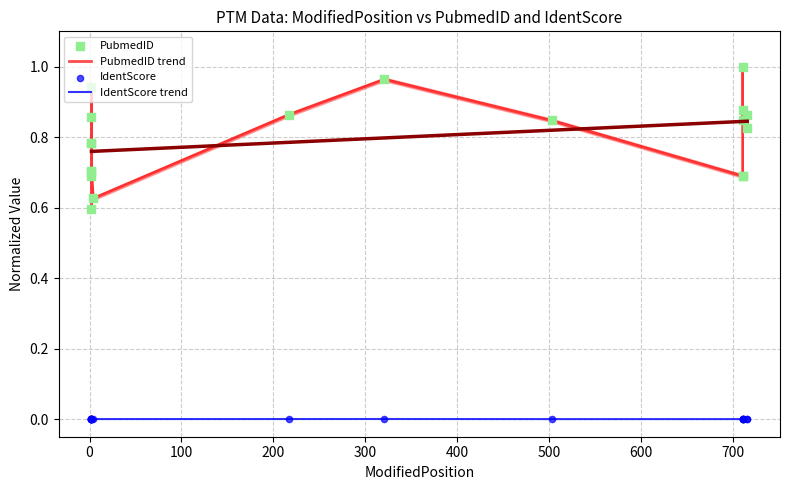

Which series has the largest total across all categories?

PubmedID trend